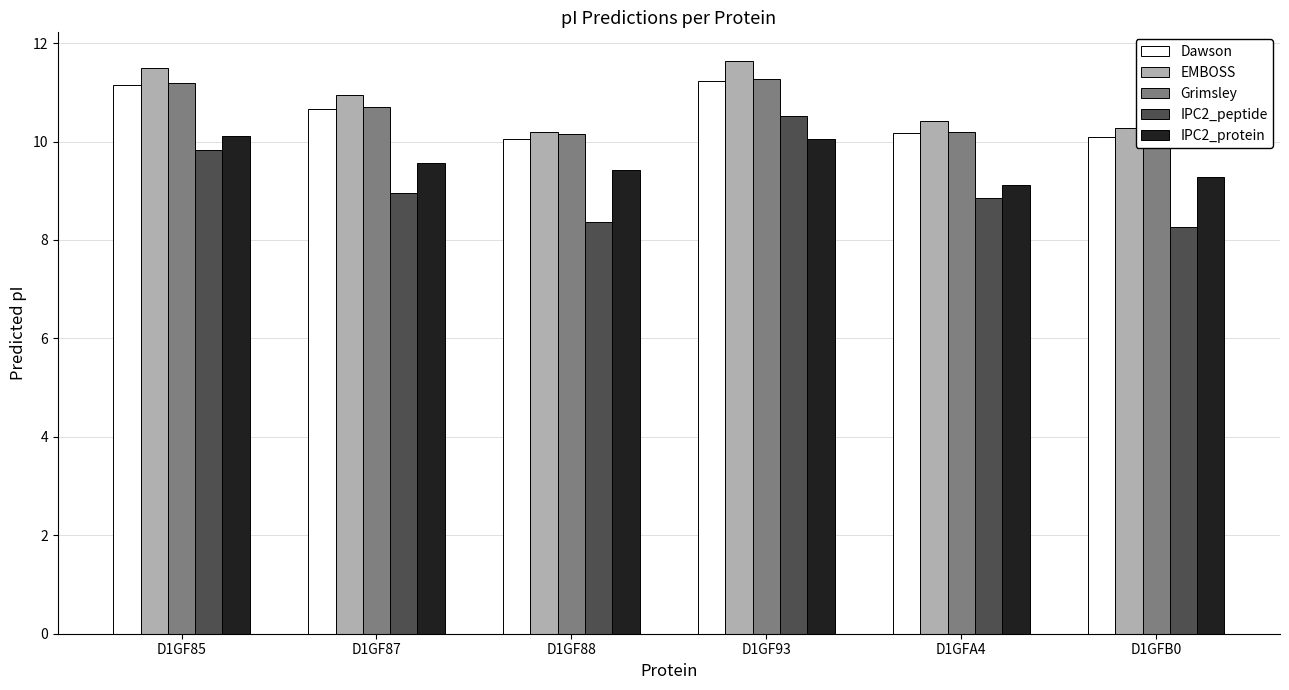

What is the minimum value shown in the chart?

8.3